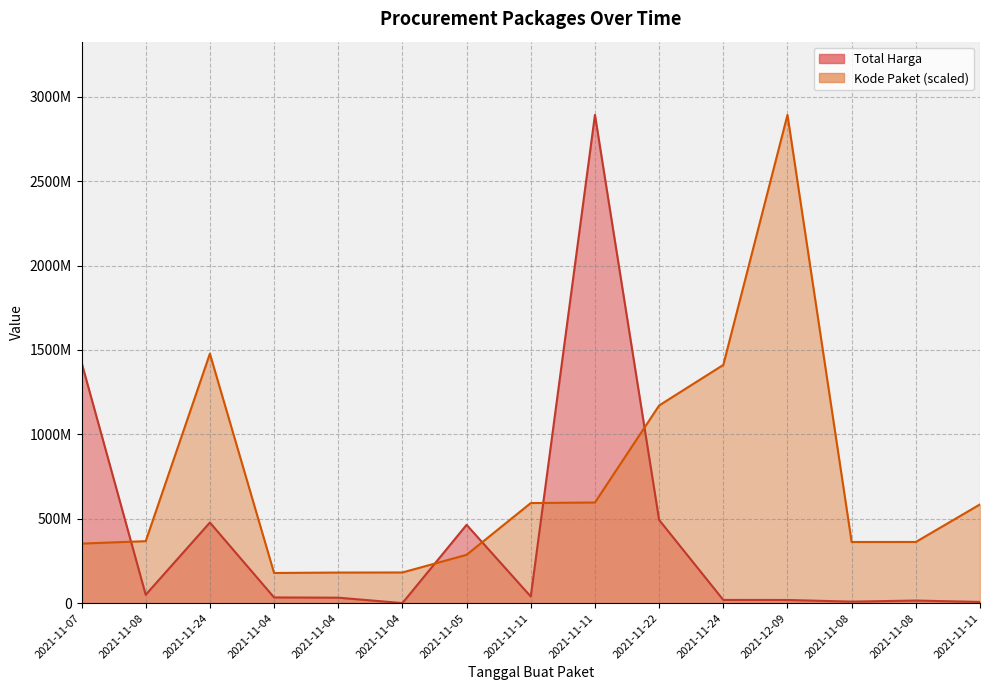

Count the number of categories in the chart.

15